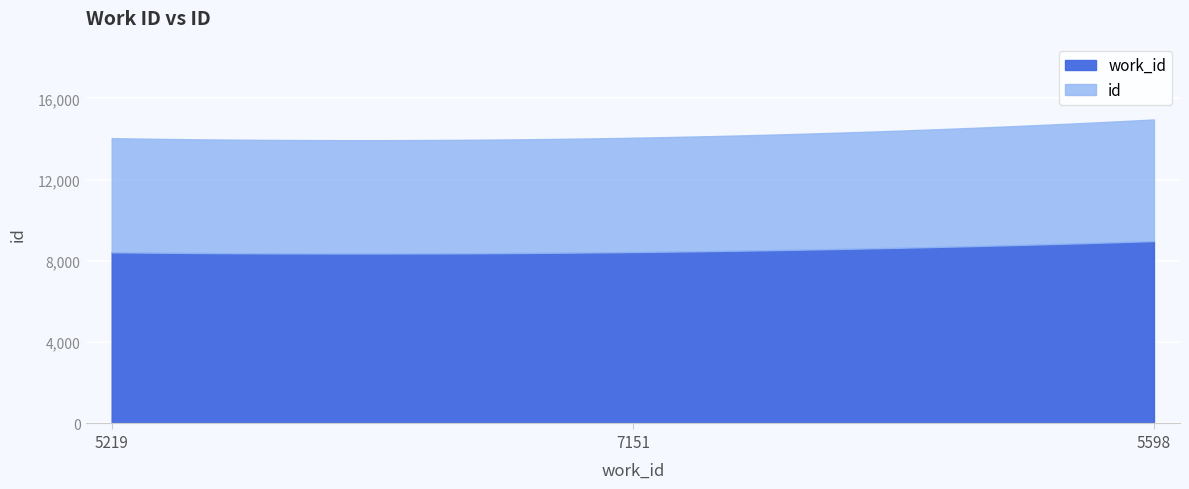

At which category does the chart reach its minimum across all series?

5219